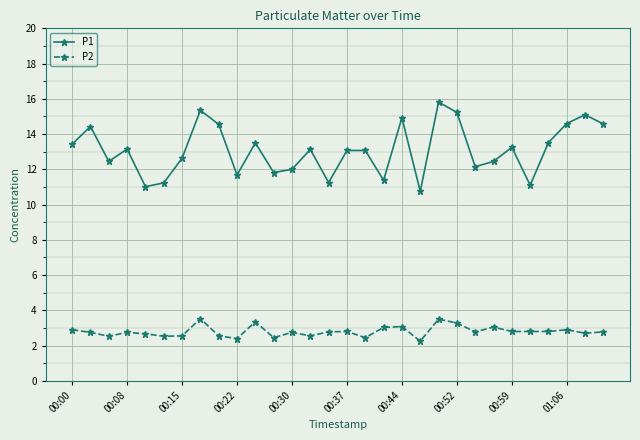

How many distinct data groups are displayed?

2